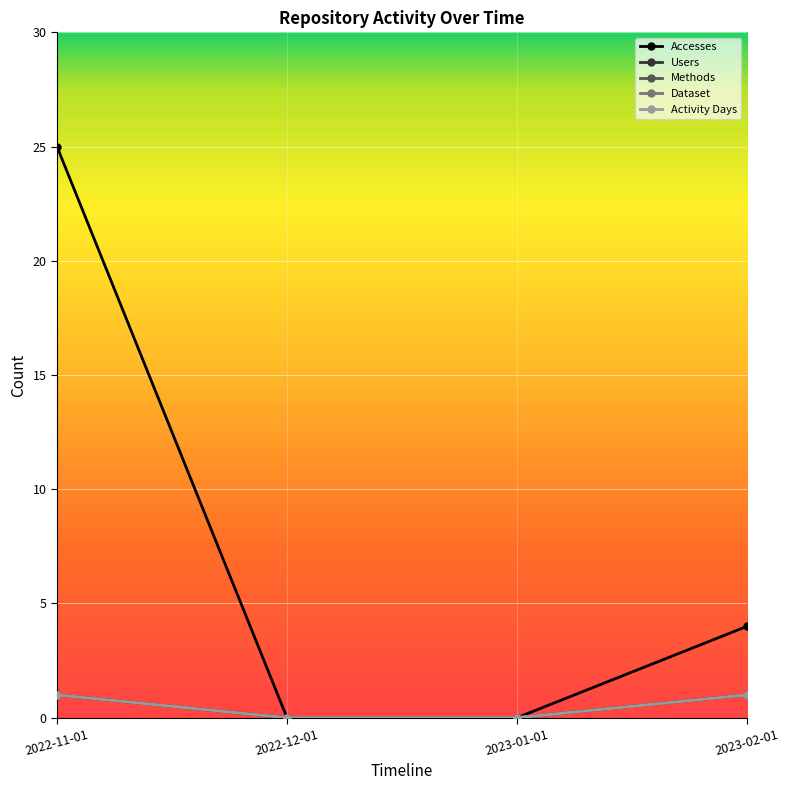

What is the value of the Users point at the 4th from the left?

1